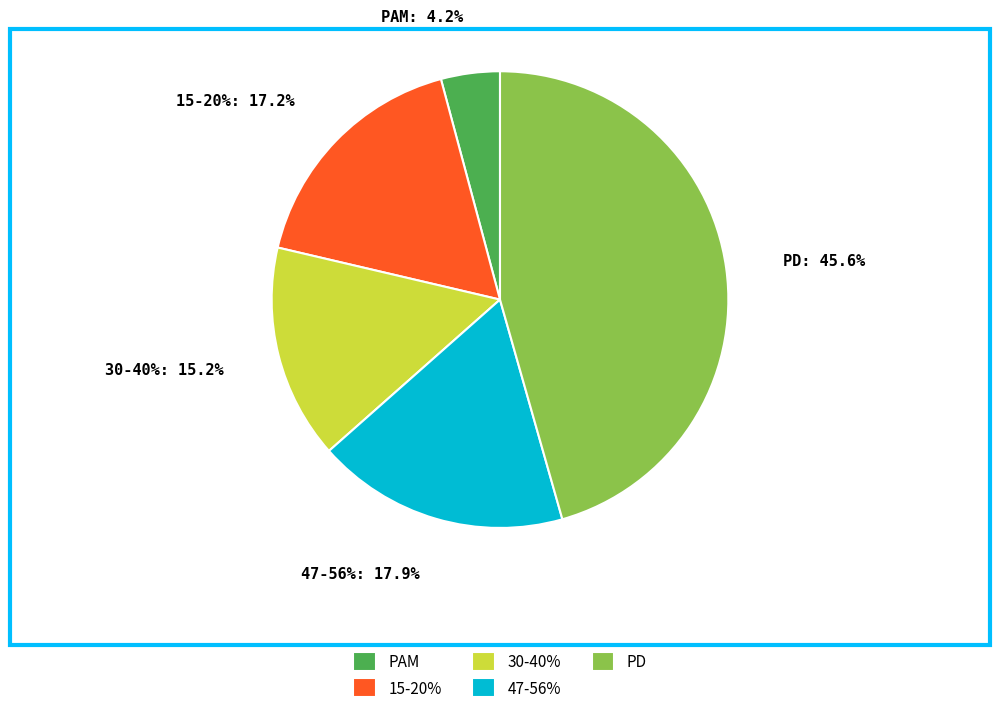

Which slice is the smallest?

PAM